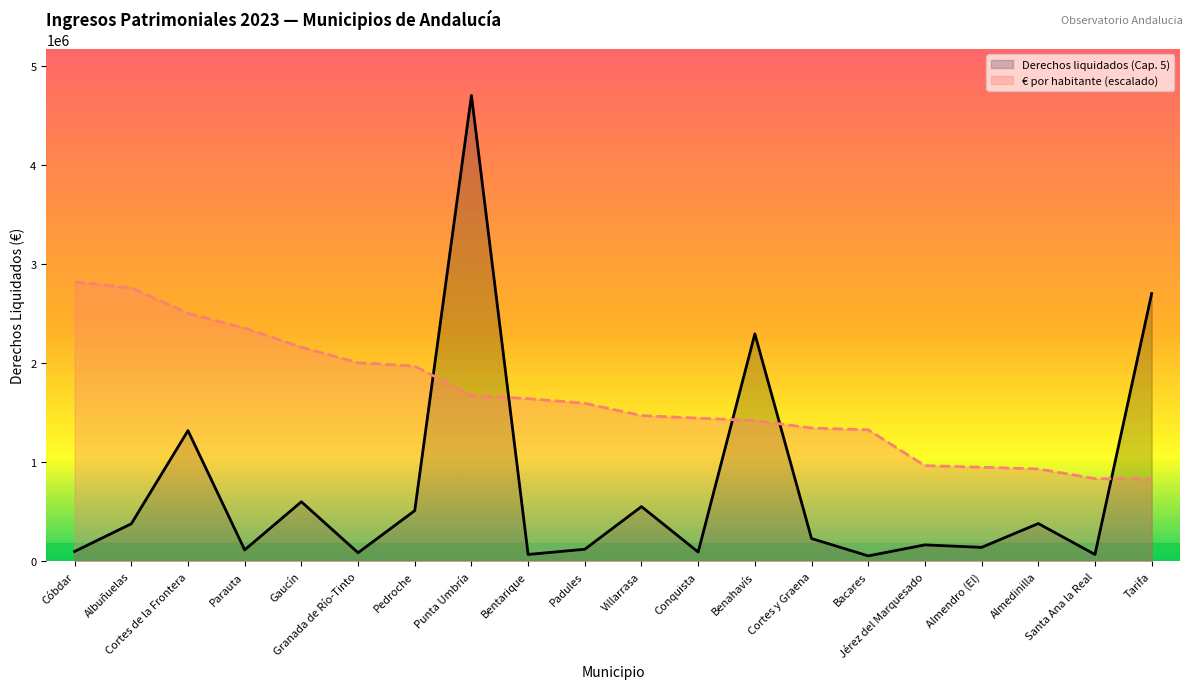

What is the difference between the Derechos liquidados (Cap. 5) values at Granada de Río-Tinto and Gaucín?

514978.1